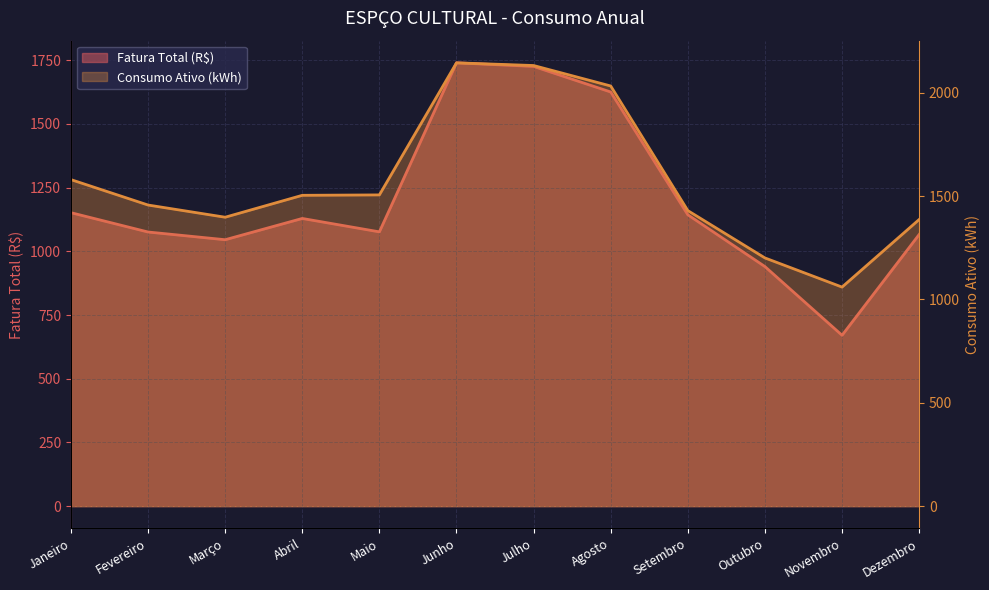

How many lines are shown in the chart?

2